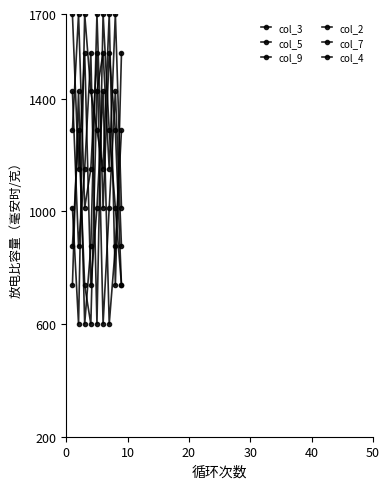

Count the number of categories in the chart.

9